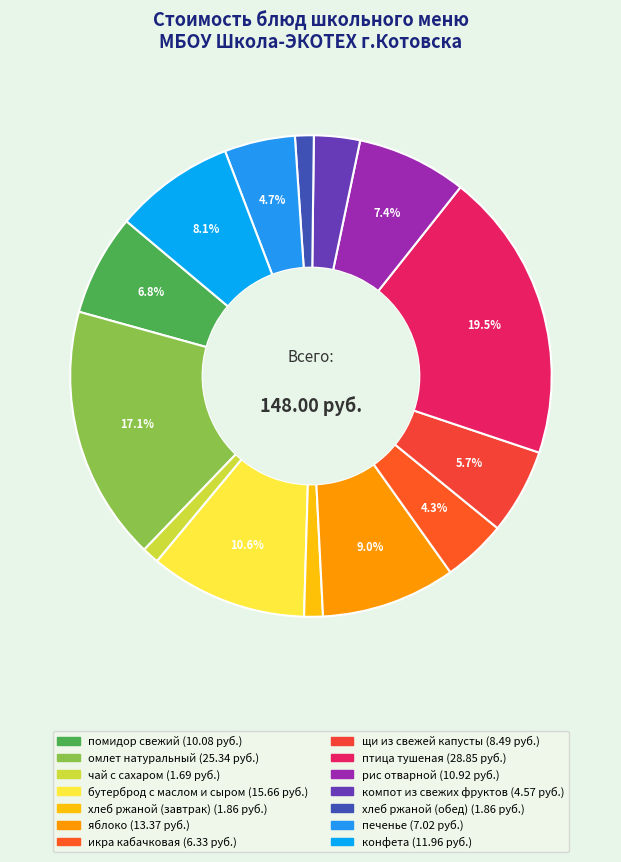

Which category has the smallest portion of the pie?

чай с сахаром